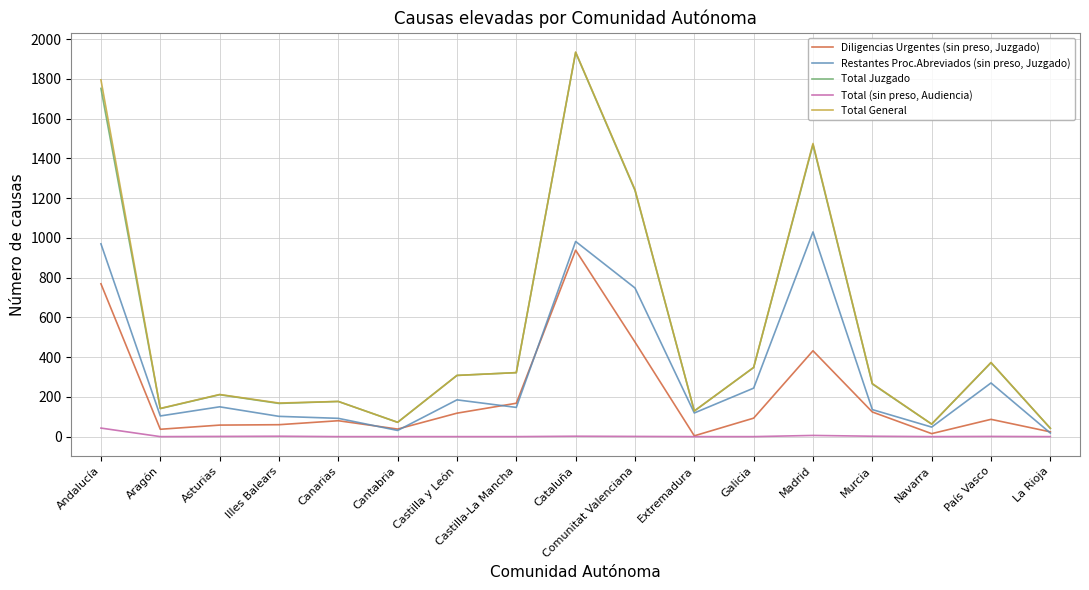

Is this an area chart (filled region under the line)?

No